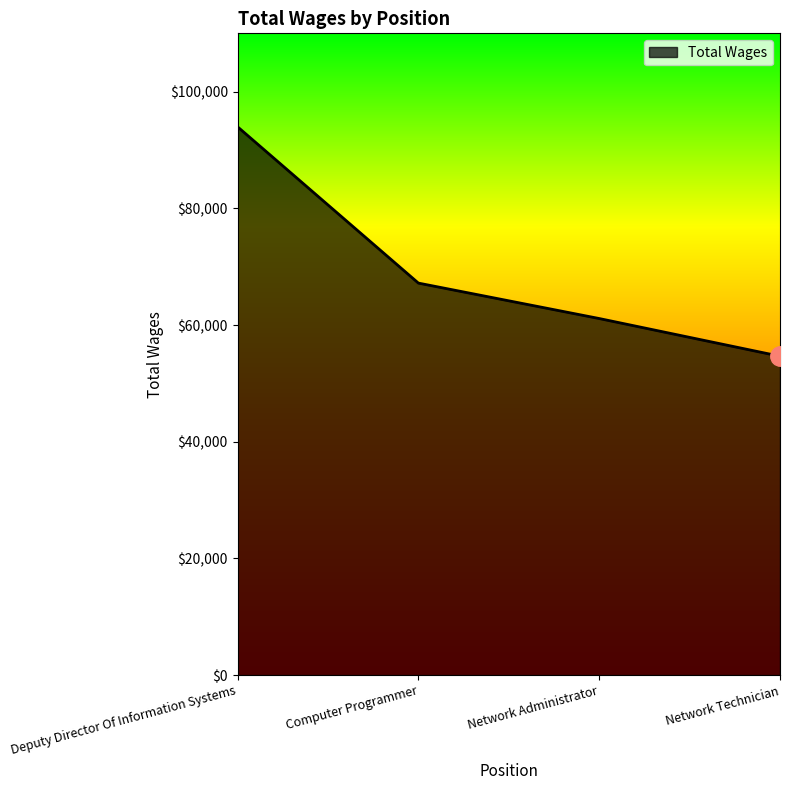

Count the values in the range 61117 to 93978.

3